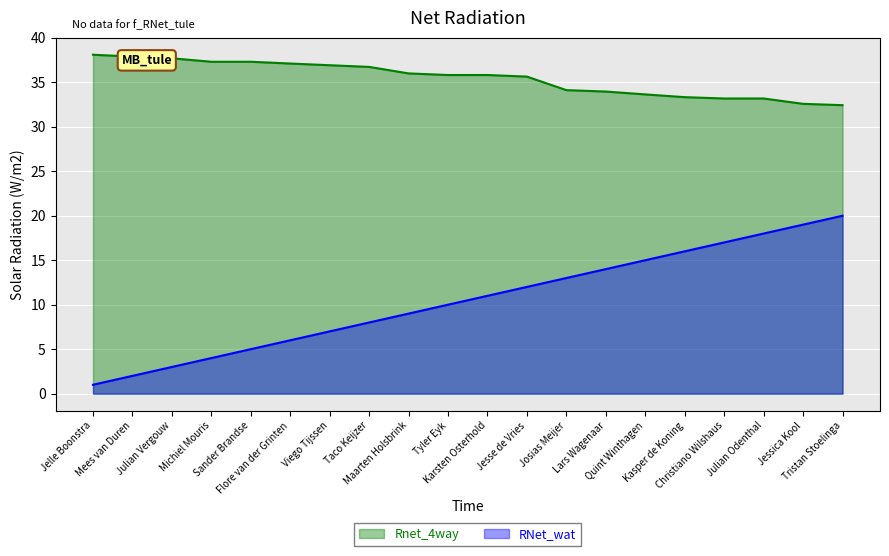

What is the maximum value for Rank?

20.0